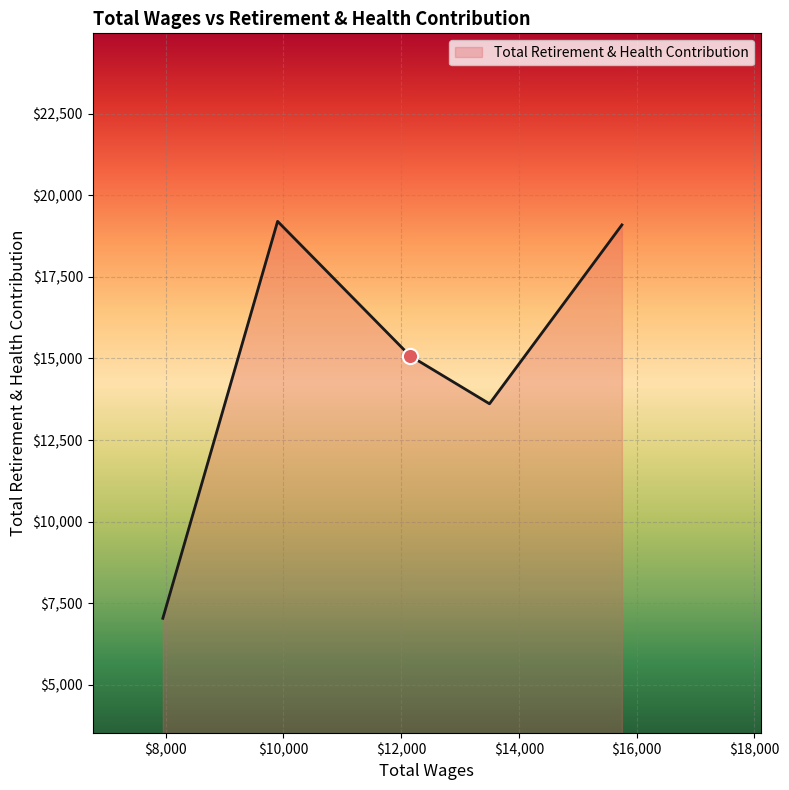

What is the difference between the maximum and minimum values?

12161